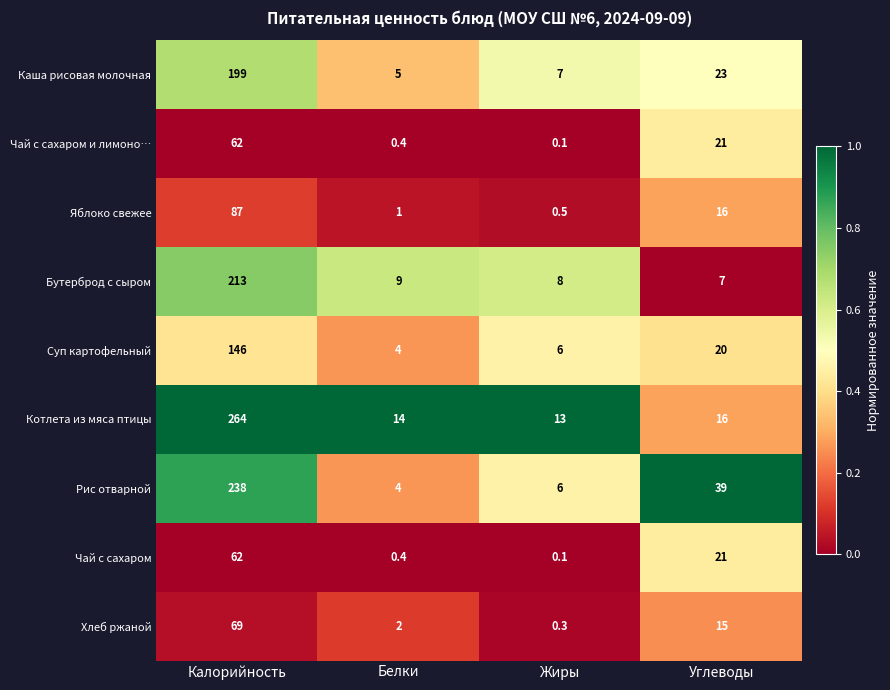

What is the maximum value shown in the chart?

264.0